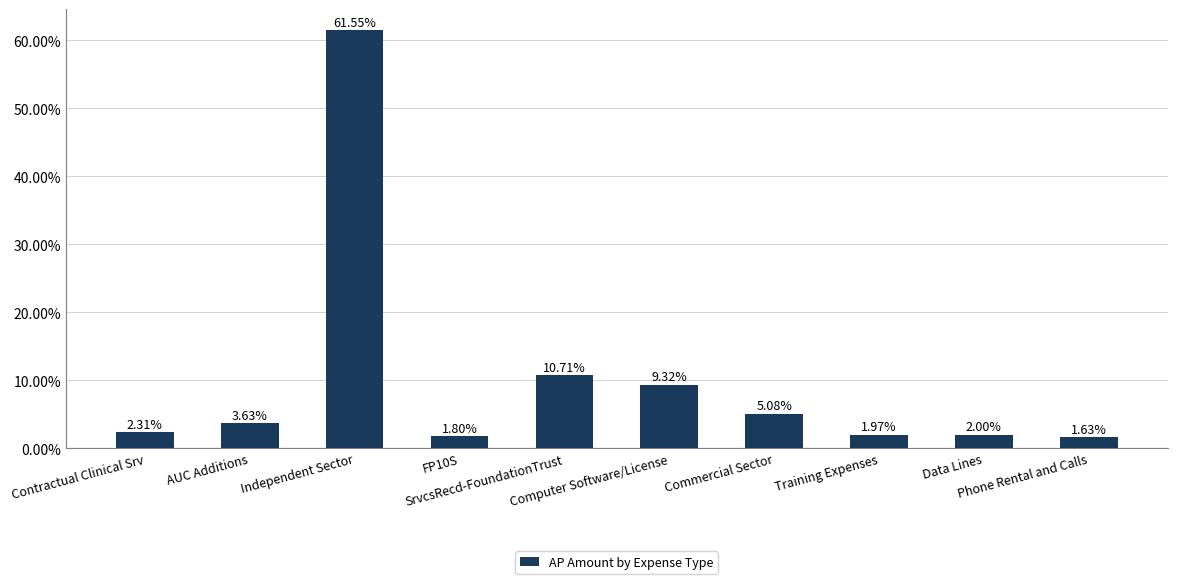

Reading right to left, extract all data points from this chart.

Phone Rental and Calls=0.0	Data Lines=0.0	Training Expenses=0.0	Commercial Sector=0.1	Computer Software/License=0.1	SrvcsRecd-FoundationTrust=0.1	FP10S=0.0	Independent Sector=0.6	AUC Additions=0.0	Contractual Clinical Srv=0.0